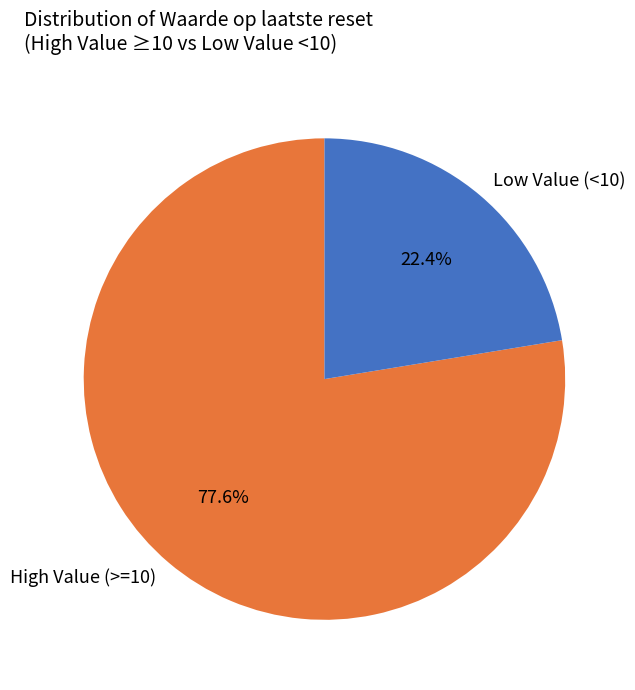

Combined, what portion of the pie is High Value (>=10) and Low Value (<10)?

100.0%